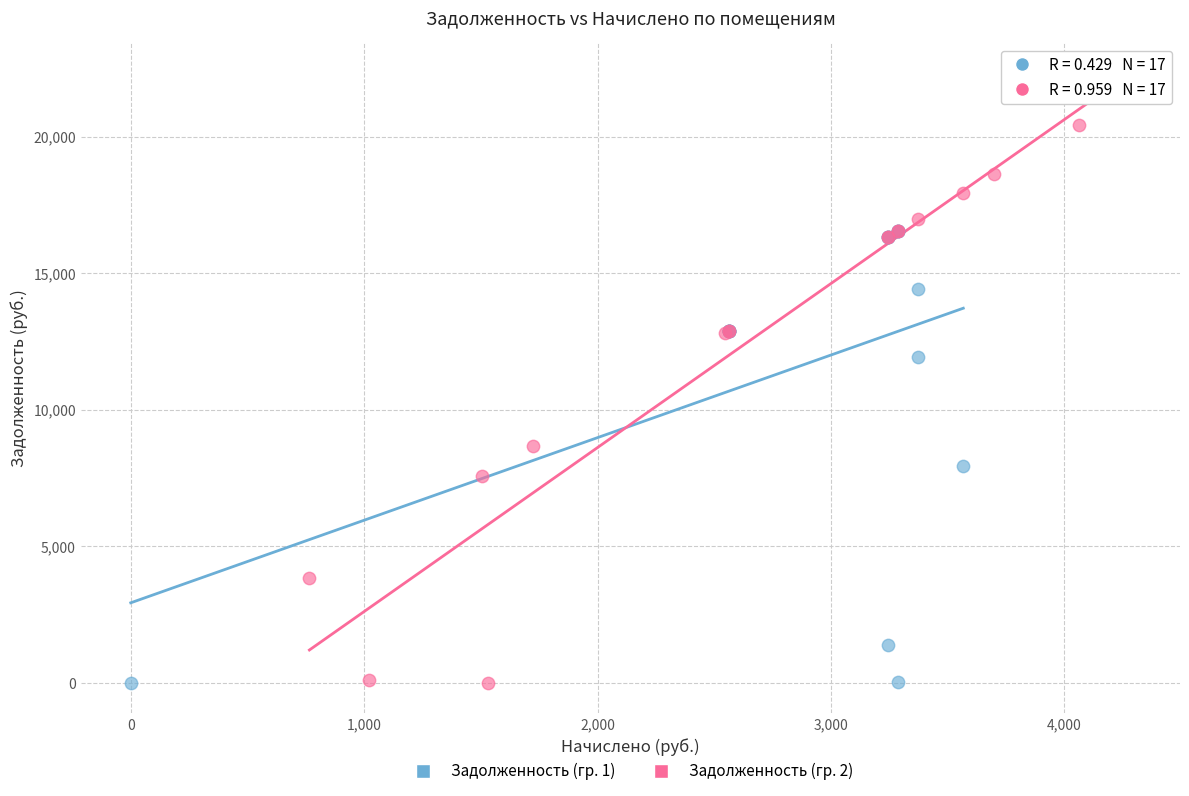

Which series reaches the maximum Y coordinate?

Задолженность (гр. 2)